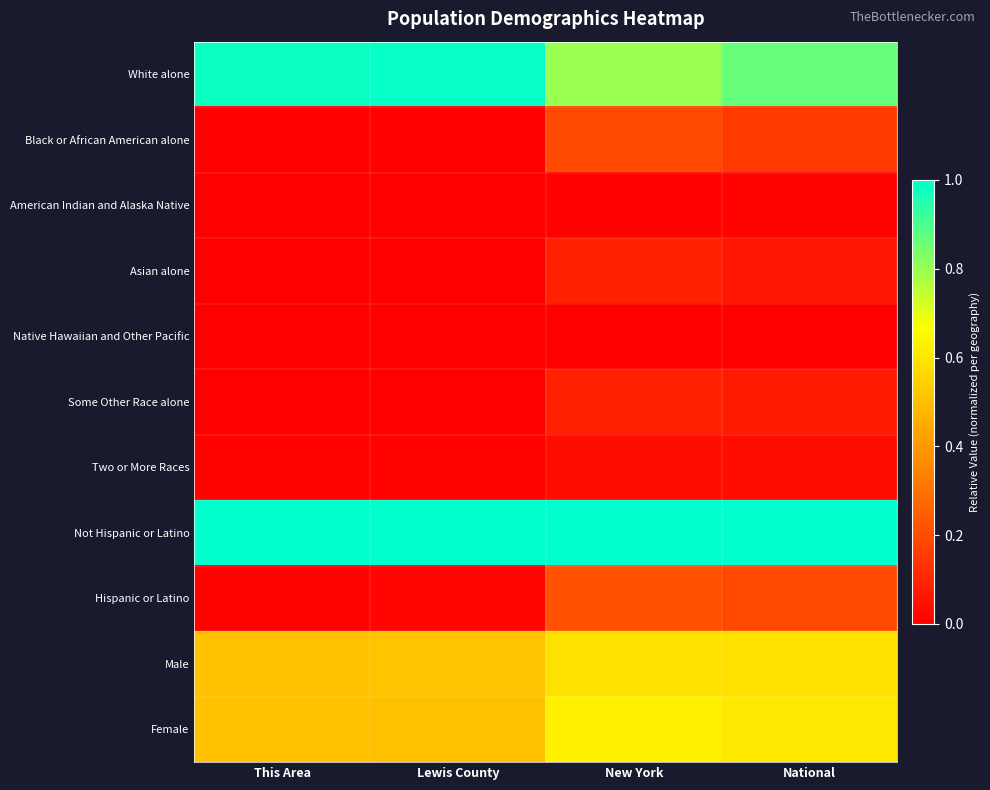

Reading right to left, transcribe all the data shown in this chart.

White alone: National=0.9	New York=0.8	Lewis County=1.0	This Area=1.0
Black or African American alone: National=0.1	New York=0.2	Lewis County=0.0	This Area=0.0
American Indian and Alaska Native: National=0.0	New York=0.0	Lewis County=0.0	This Area=0.0
Asian alone: National=0.1	New York=0.1	Lewis County=0.0	This Area=0.0
Native Hawaiian and Other Pacific: National=0.0	New York=0.0	Lewis County=0.0	This Area=0.0
Some Other Race alone: National=0.1	New York=0.1	Lewis County=0.0	This Area=0.0
Two or More Races: National=0.0	New York=0.0	Lewis County=0.0	This Area=0.0
Not Hispanic or Latino: National=1.0	New York=1.0	Lewis County=1.0	This Area=1.0
Hispanic or Latino: National=0.2	New York=0.2	Lewis County=0.0	This Area=0.0
Male: National=0.6	New York=0.6	Lewis County=0.5	This Area=0.5
Female: National=0.6	New York=0.6	Lewis County=0.5	This Area=0.5